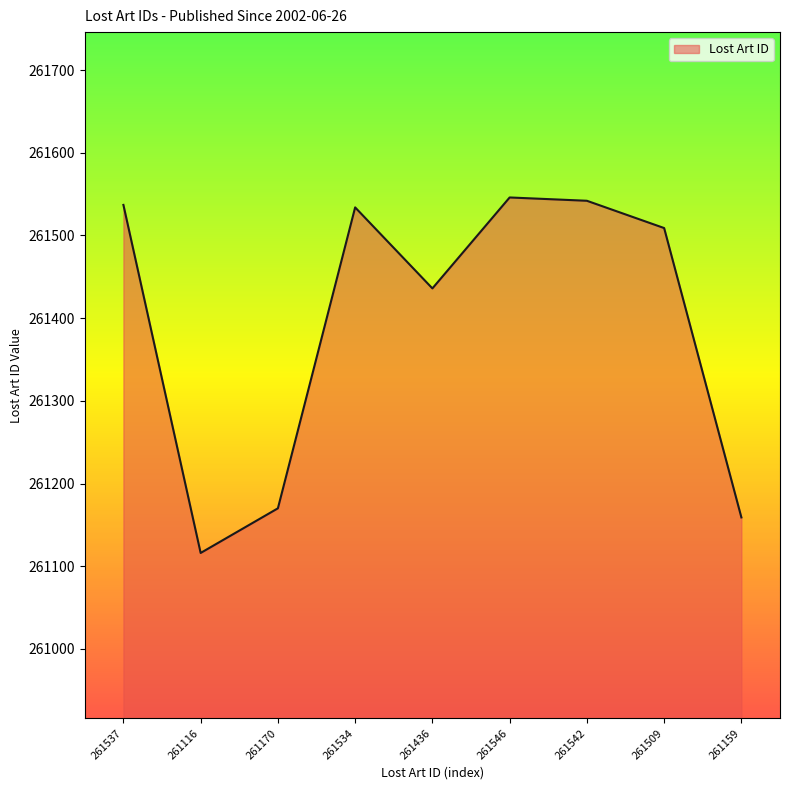

At which label is the value closest to 261331?

261436